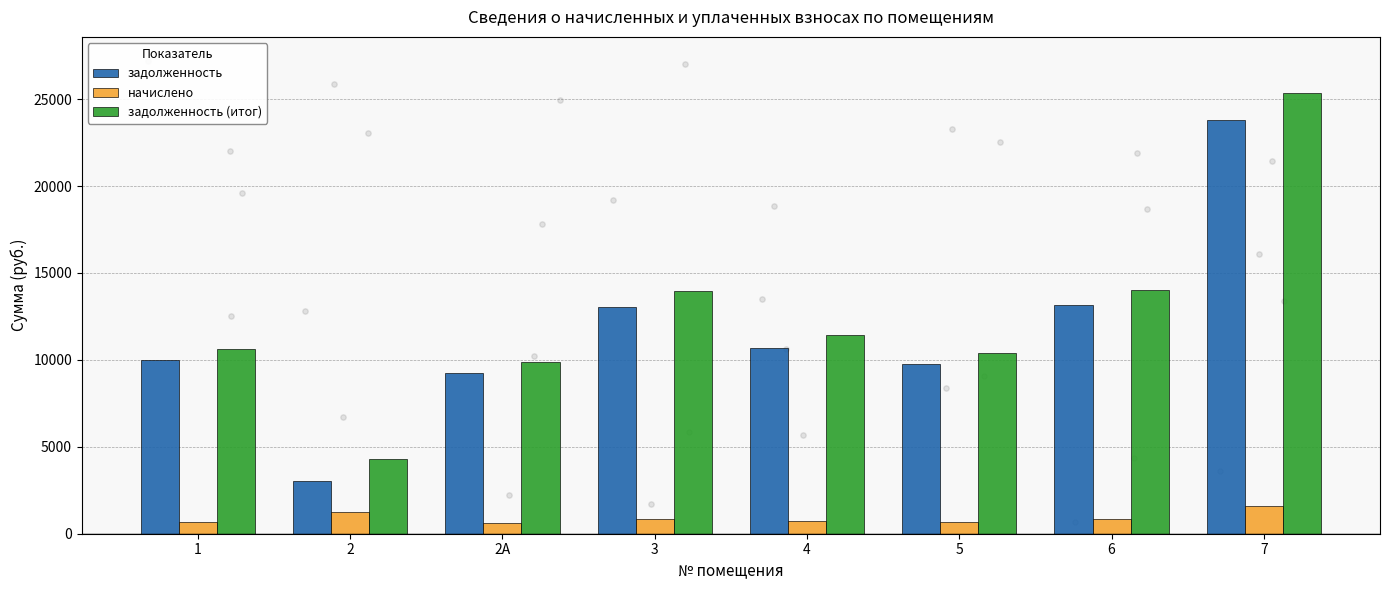

Which series has the widest spread of Y values?

задолженность (итог)